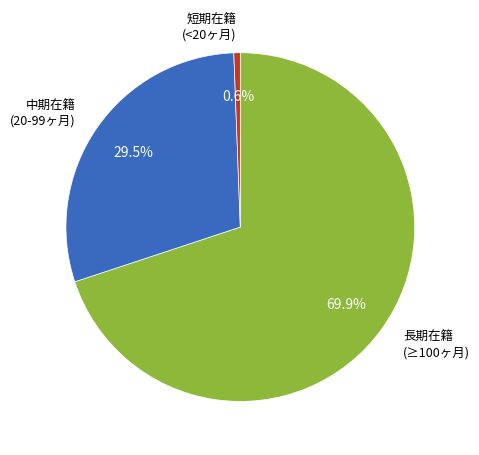

Does any single category account for the majority?

Yes